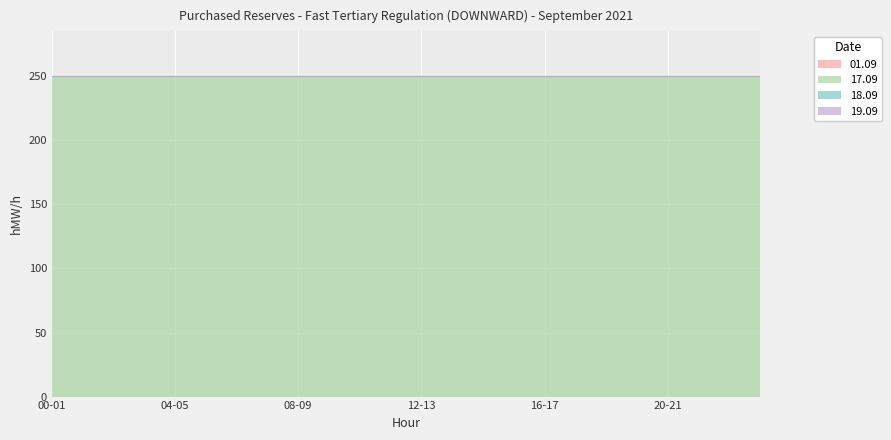

How many categories are shown in the chart?

24